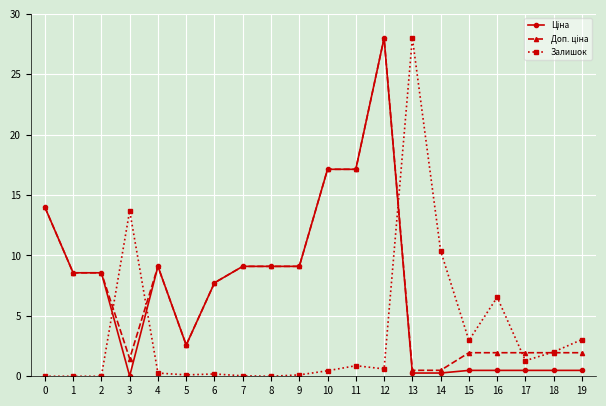

What is the maximum value shown in the chart?

28.0